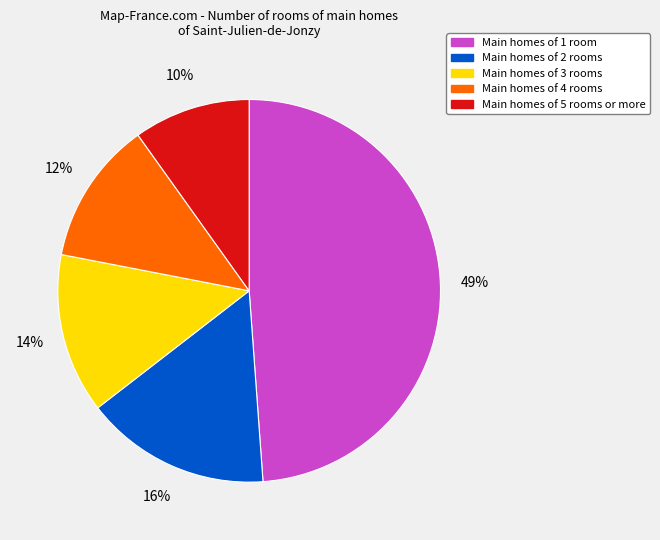

Is there any slice that represents more than half of the pie?

No